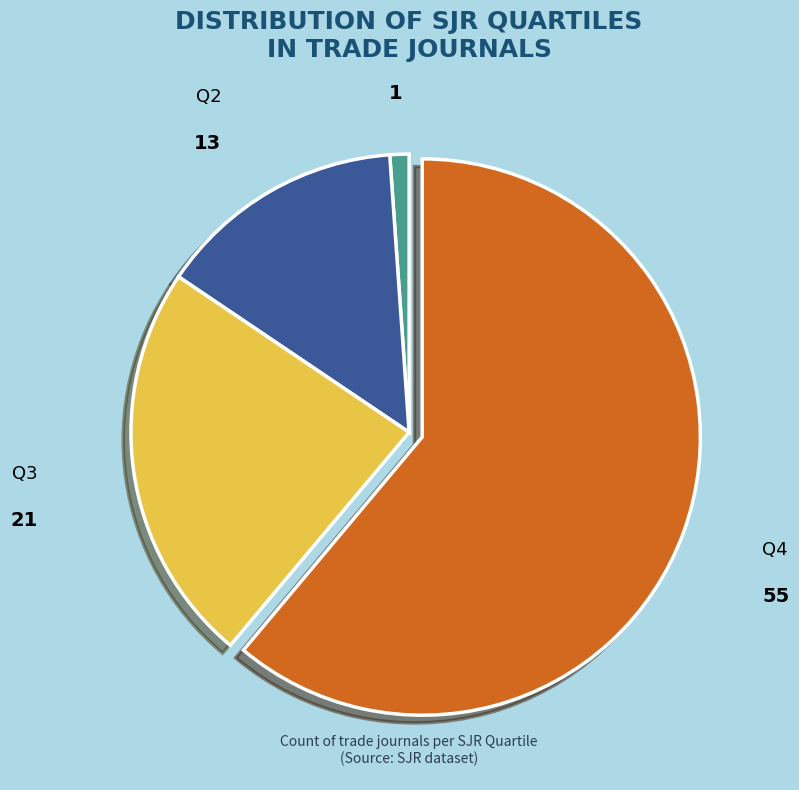

Which has a higher value, Q4 or Q2?

Q4